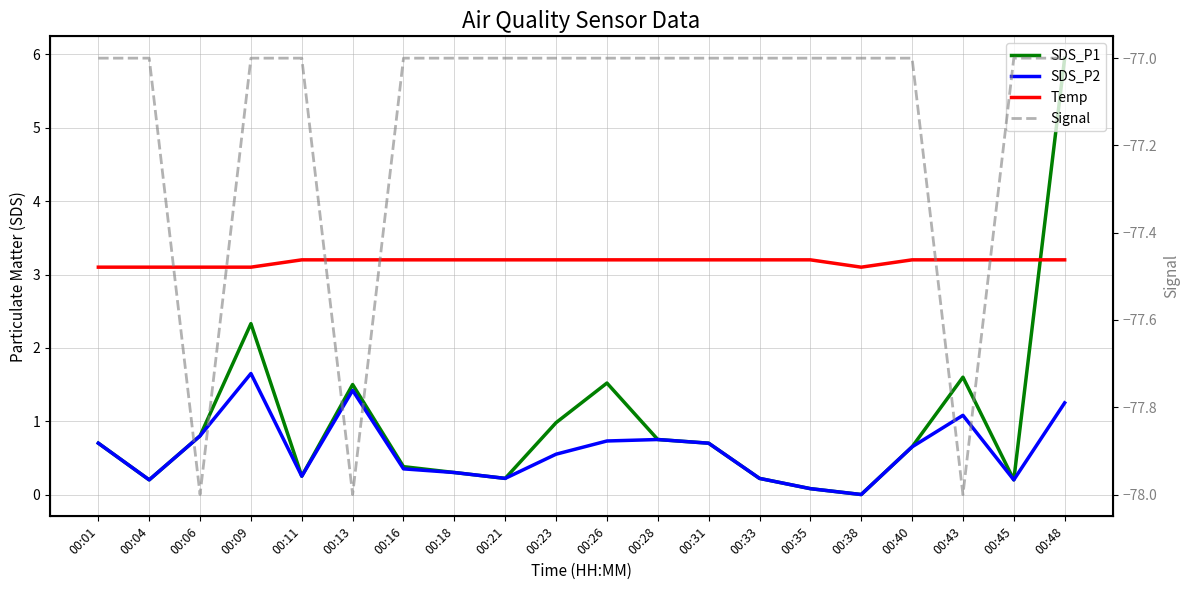

What are all the series names shown in the legend?

SDS_P1, SDS_P2, Temp, Signal